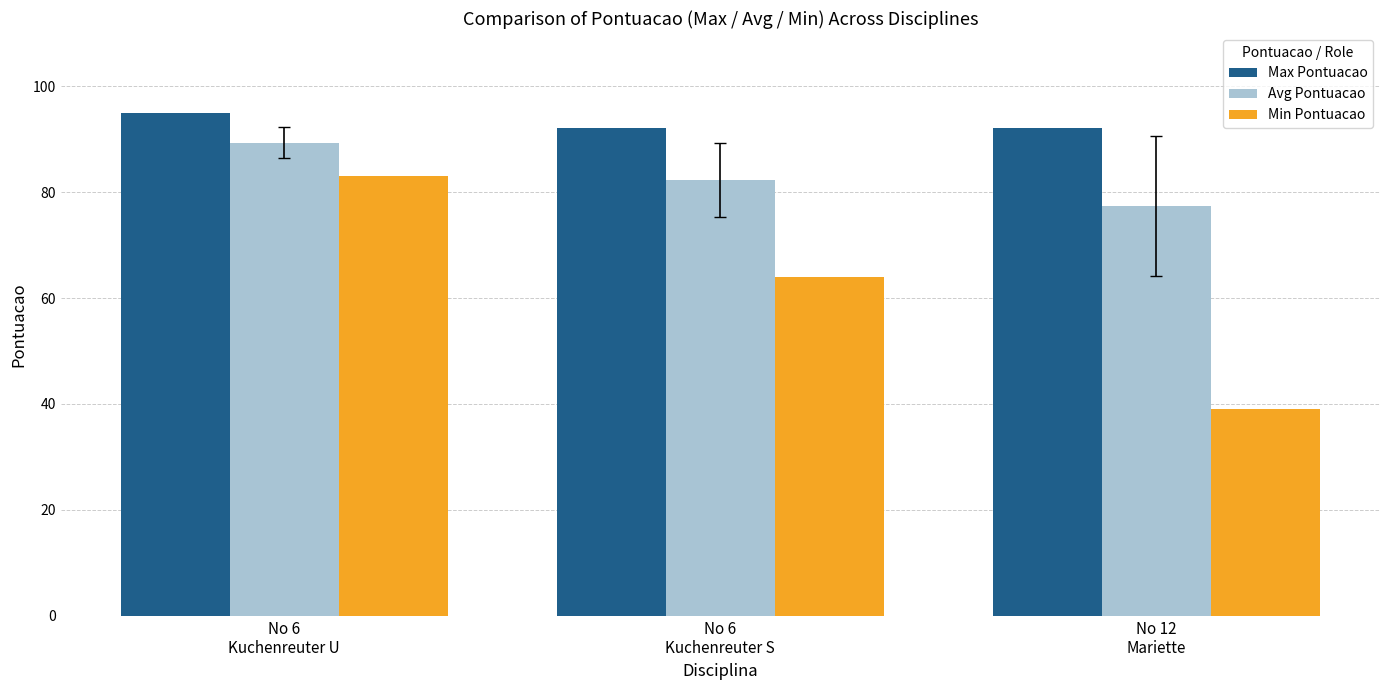

Read the Max Pontuacao value at No 12
Mariette.

92.0